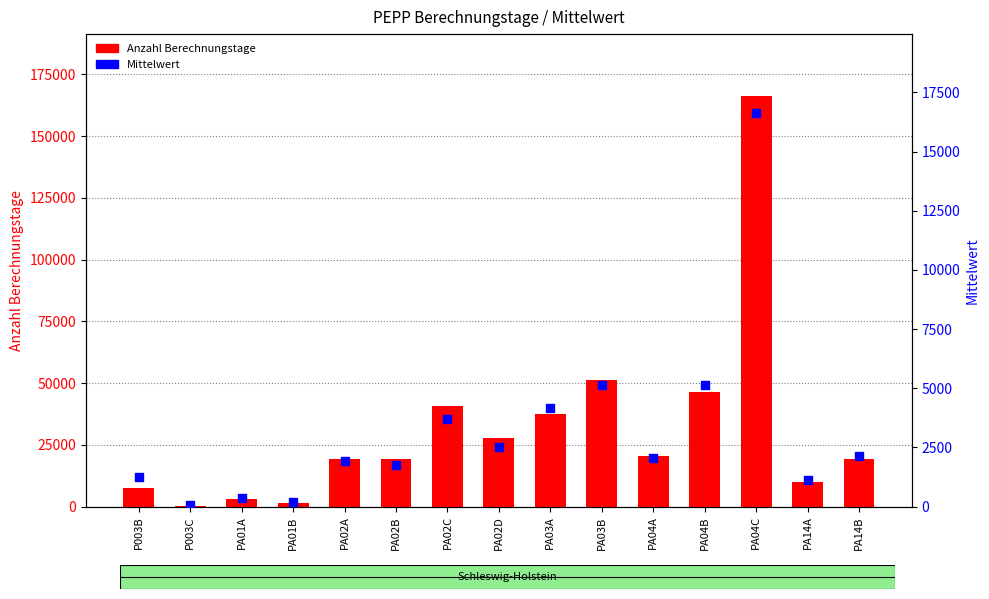

What are all the series names shown in the legend?

Anzahl Berechnungstage, Mittelwert